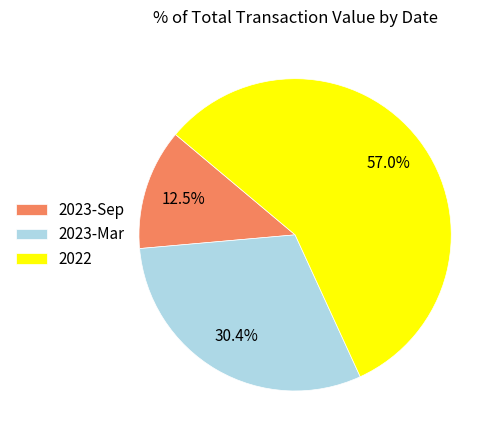

What is the smallest slice in the pie chart?

2023-Sep